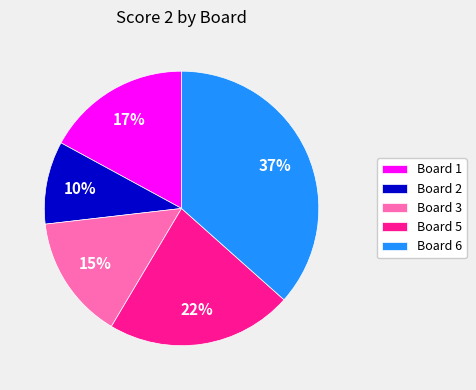

Which slice is the largest?

Board 6